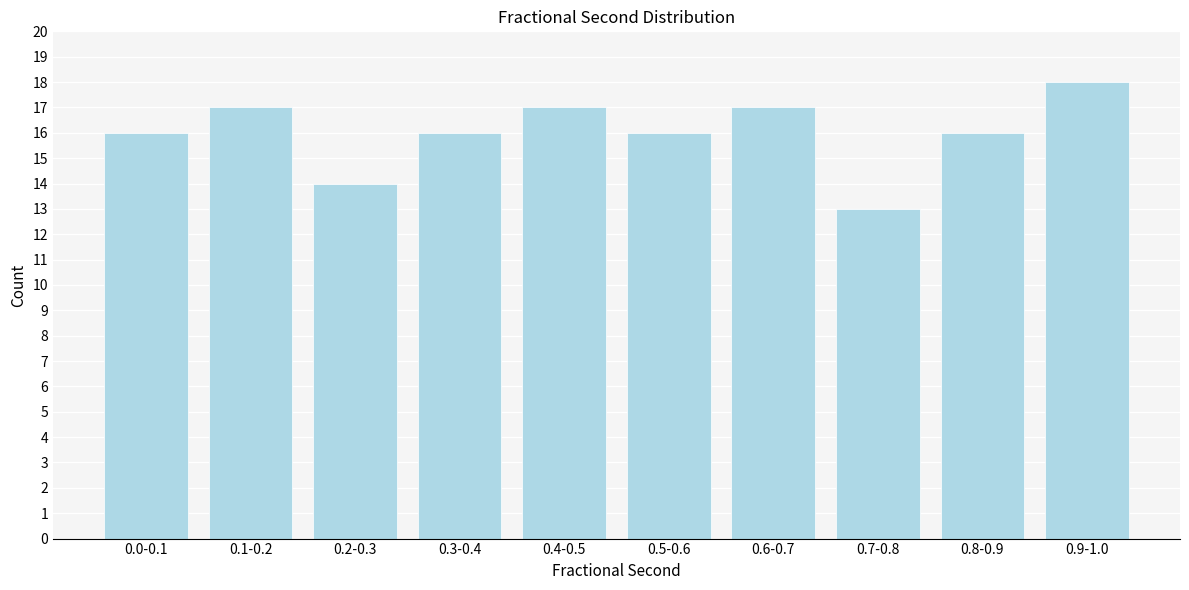

Reading right to left, extract all data points from this chart.

18	16	13	17	16	17	16	14	17	16